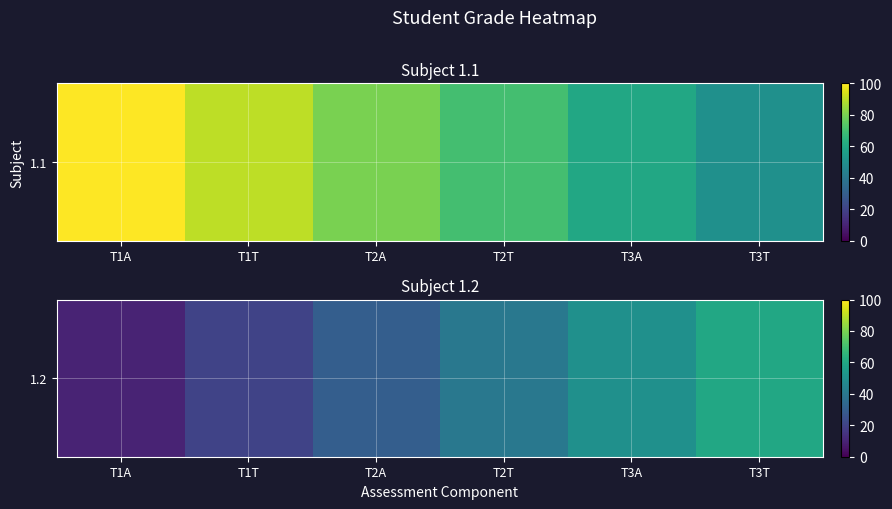

Rank the categories by value from lowest to highest.

T1A, T1T, T2A, T2T, T3A, T3T